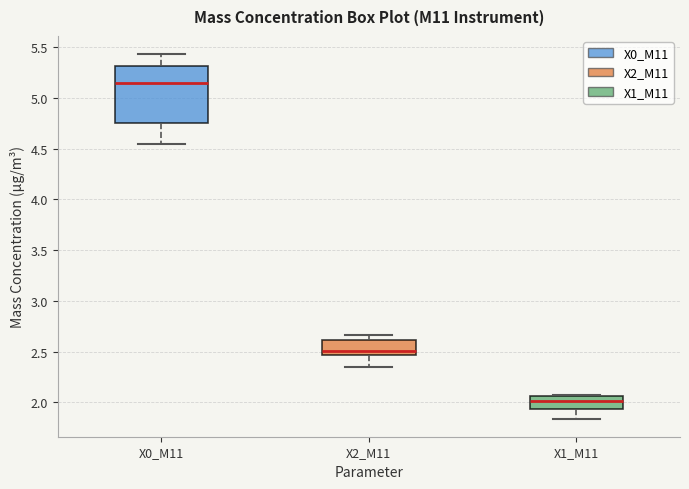

Reading left to right, read every box against the y-axis: the position of its median line, the range the box covers, and the ends of its whiskers. The values are not printed on the chart, so give them approximately, as read against the axis.

X0_M11: median 5.15, box 4.75 to 5.30, whiskers 4.55 to 5.45
X2_M11: median 2.50, box 2.45 to 2.60, whiskers 2.35 to 2.65
X1_M11: median 2.00, box 1.95 to 2.05, whiskers 1.85 to 2.05